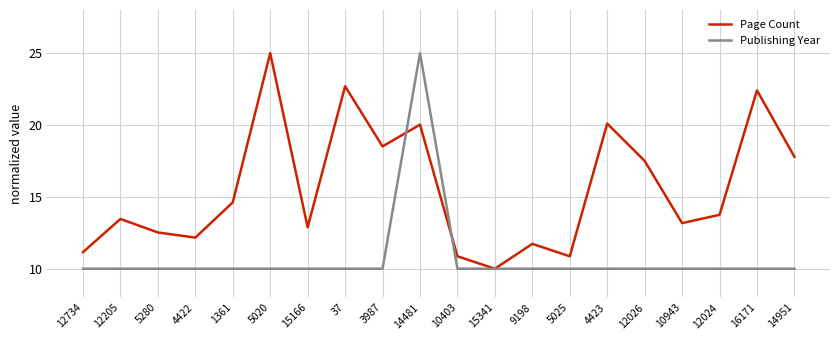

At which label does Page Count reach its peak?

5020